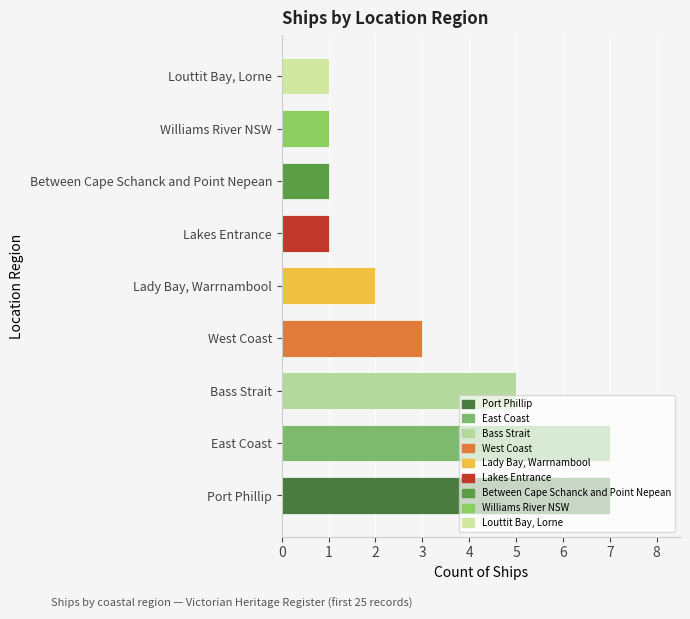

Are the bars grouped side by side (vs. stacked)?

No